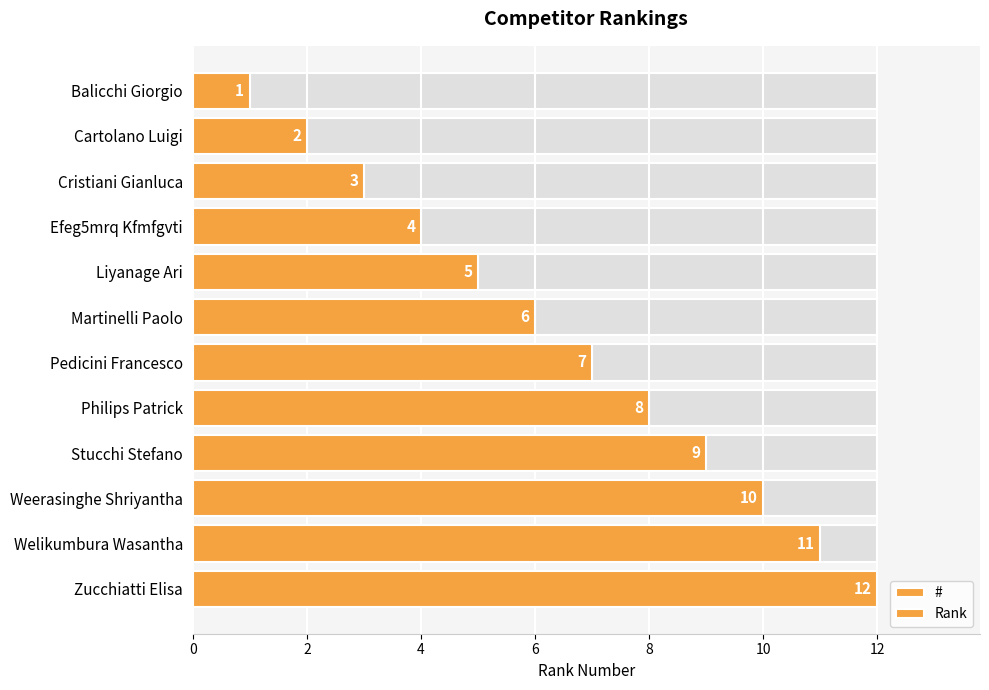

How many bars are there in each group?

2